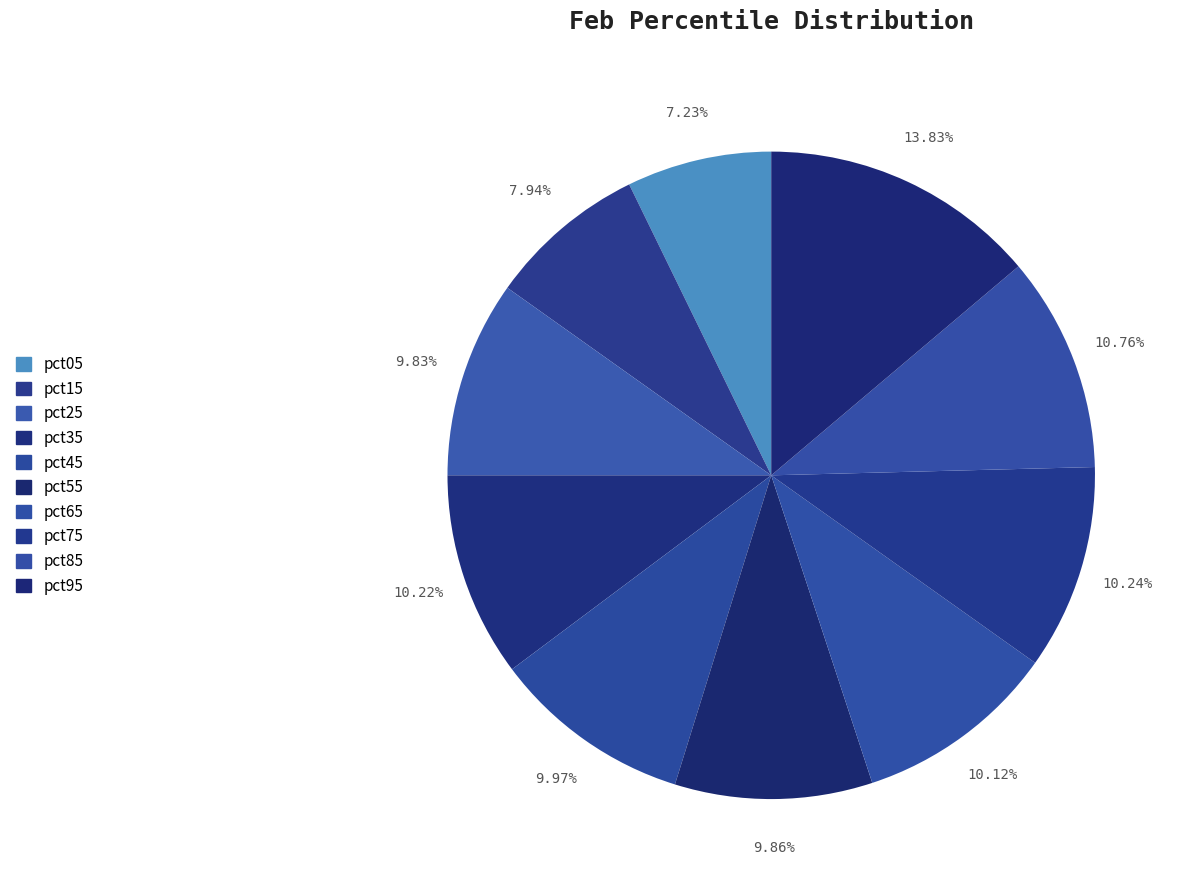

Do pct95 and pct75 together represent more than half of the pie?

No